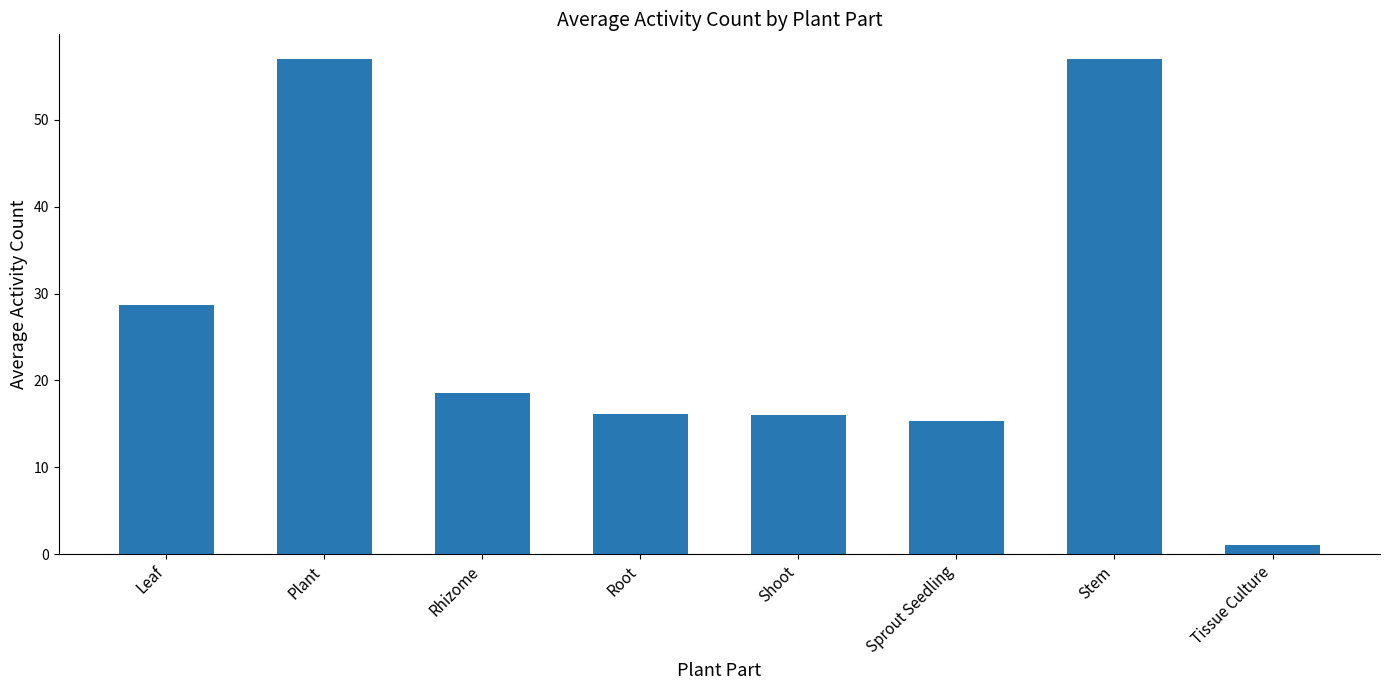

Is it true that the value at Shoot is 16.0?

True